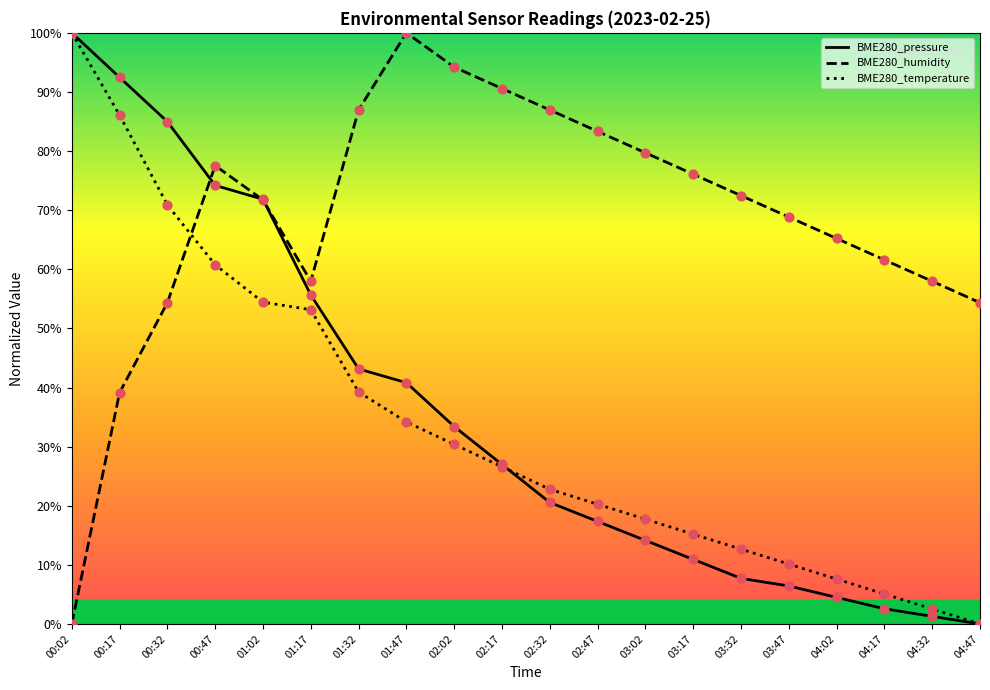

Which series has the largest Y range (max minus min)?

BME280_pressure